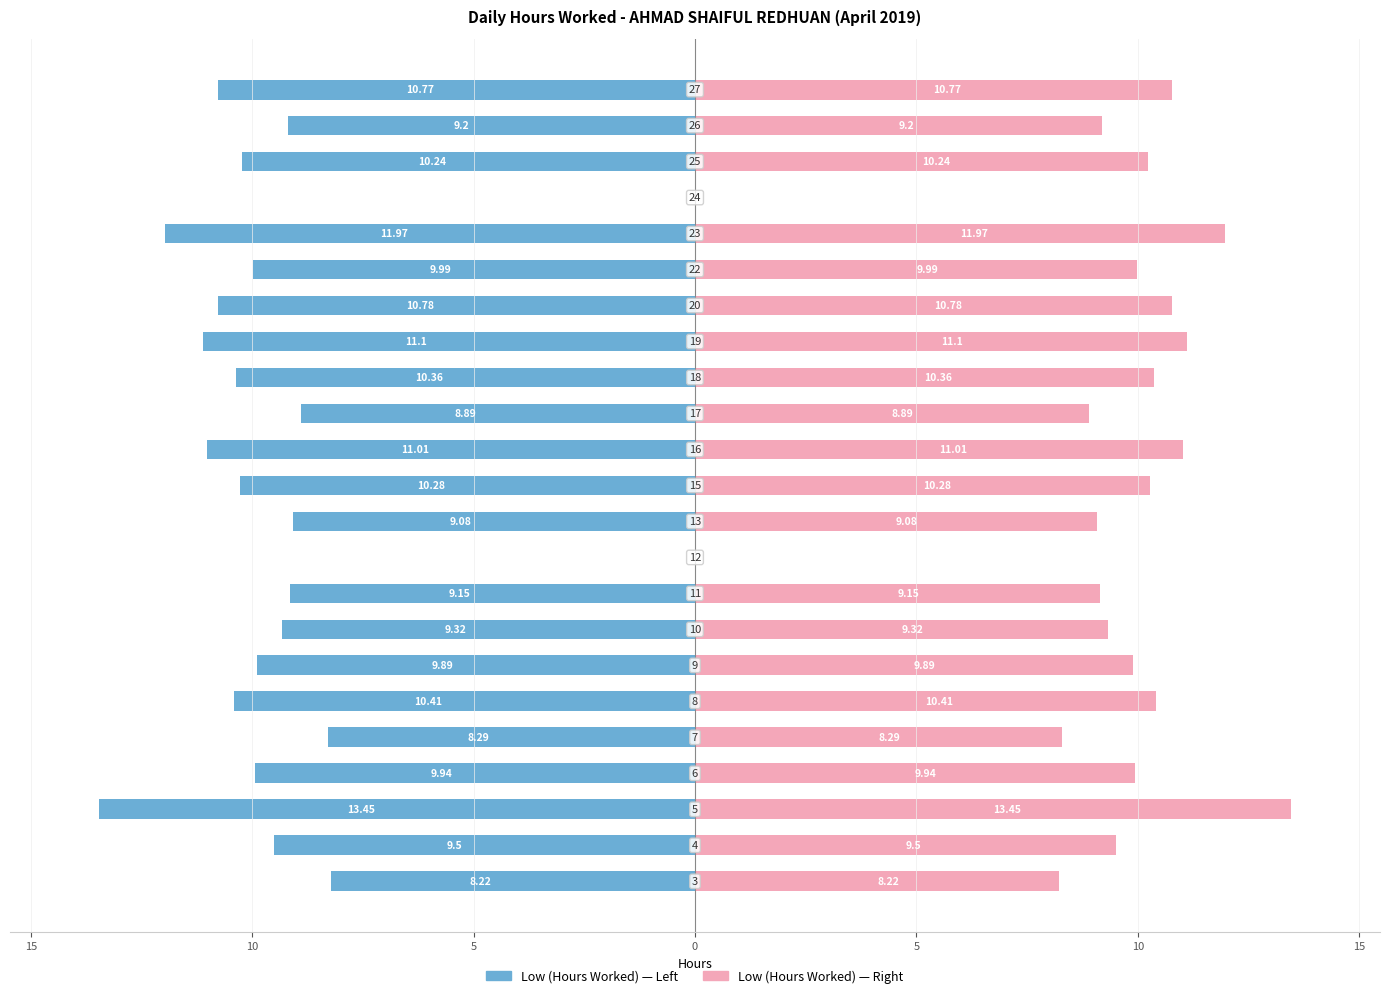

What is the smallest value displayed?

-13.4